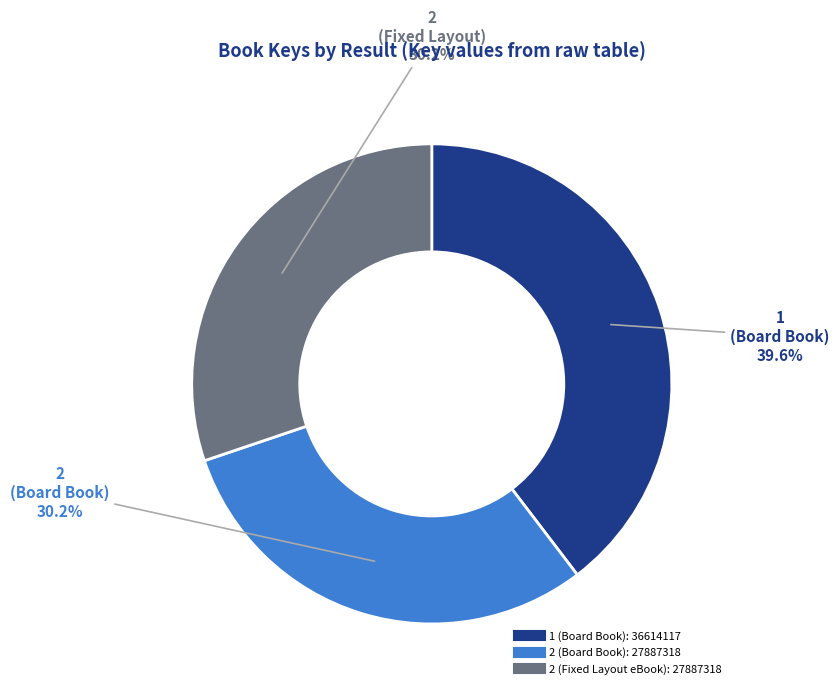

Is there any slice that represents more than half of the pie?

No